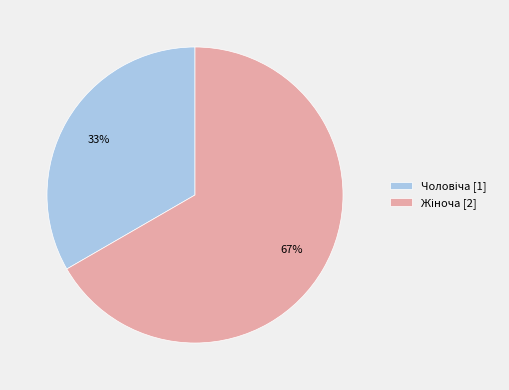

Count the number of slices in the pie.

2